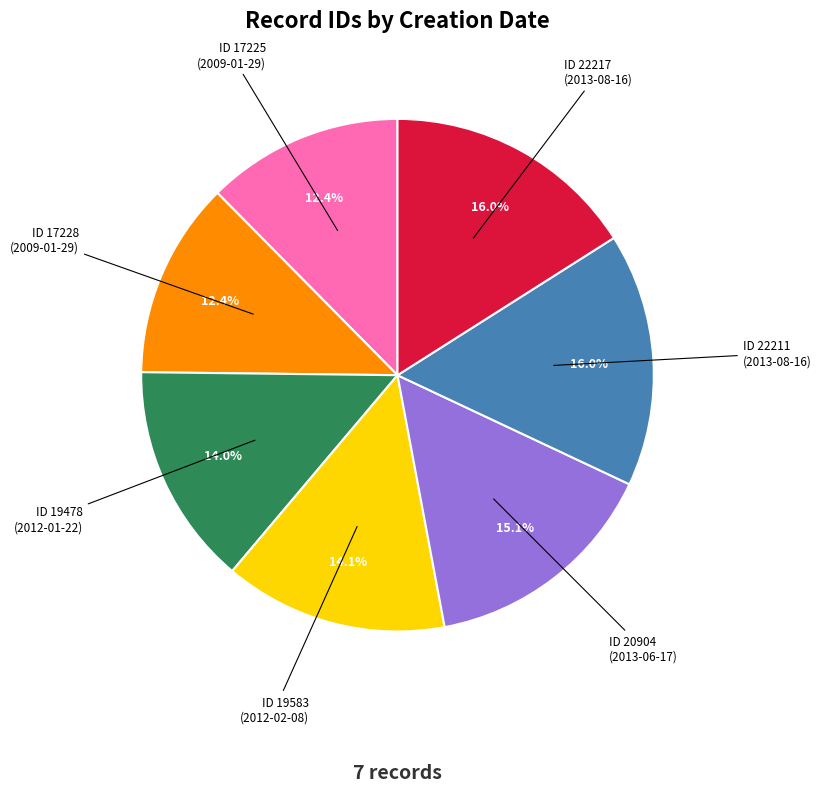

Combined, what portion of the pie is ID 19583 (2012-02-08) and ID 20904 (2013-06-17)?

29.2%